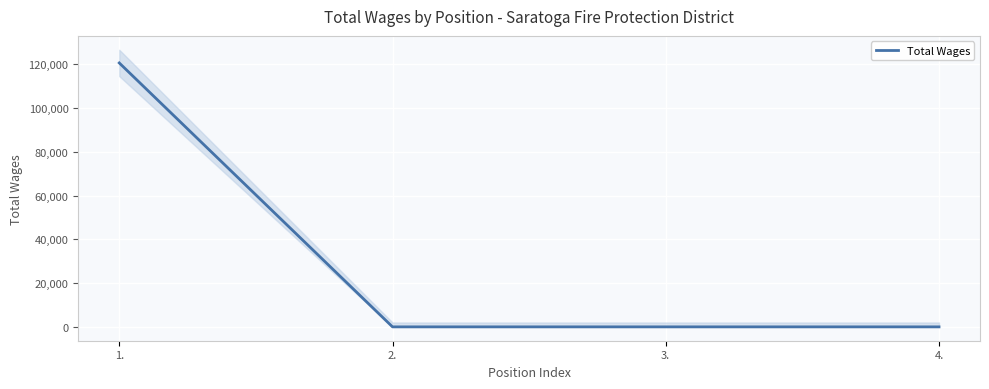

Reading left to right, what are all the values shown in this chart?

120613	0	0	0